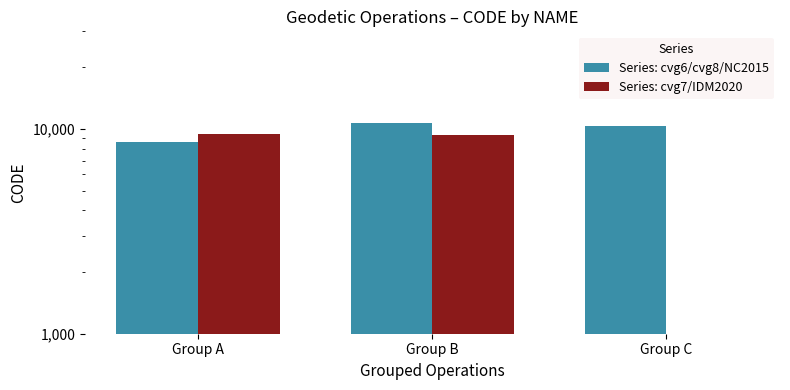

At how many categories does at least one series exceed 9077?

3